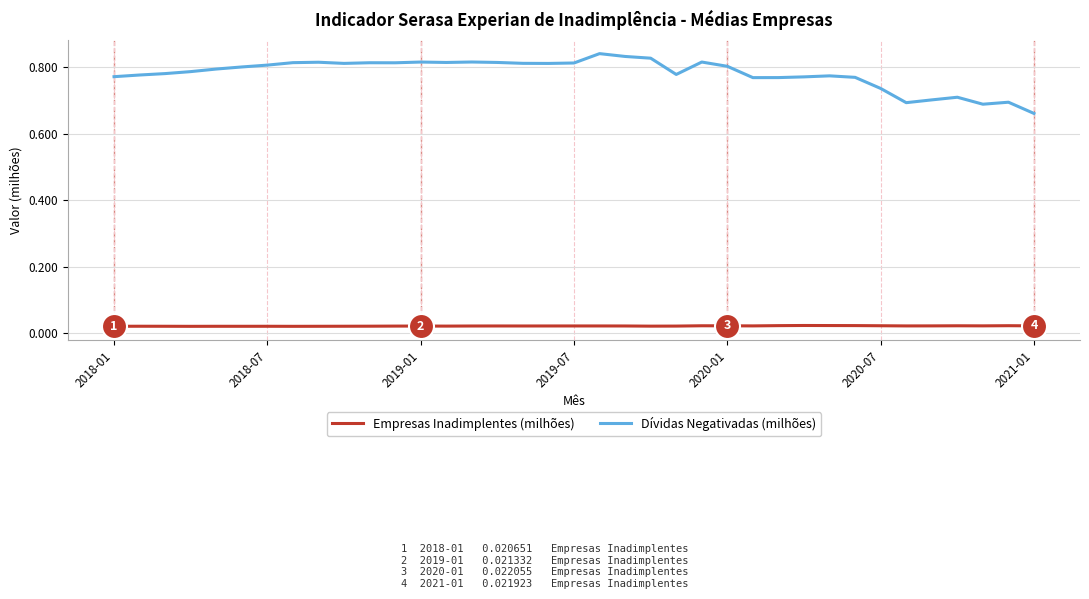

True or false: Dívidas Negativadas (milhões) and Empresas Inadimplentes (milhões) cross at least once.

False